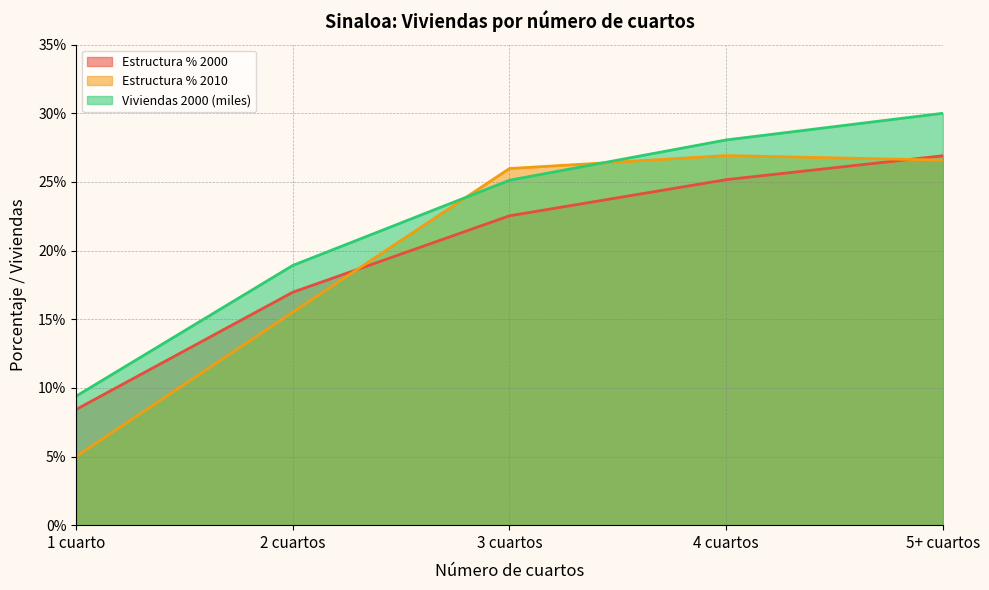

True or false: Estructura % 2000 has more than 1 interior local peaks.

False